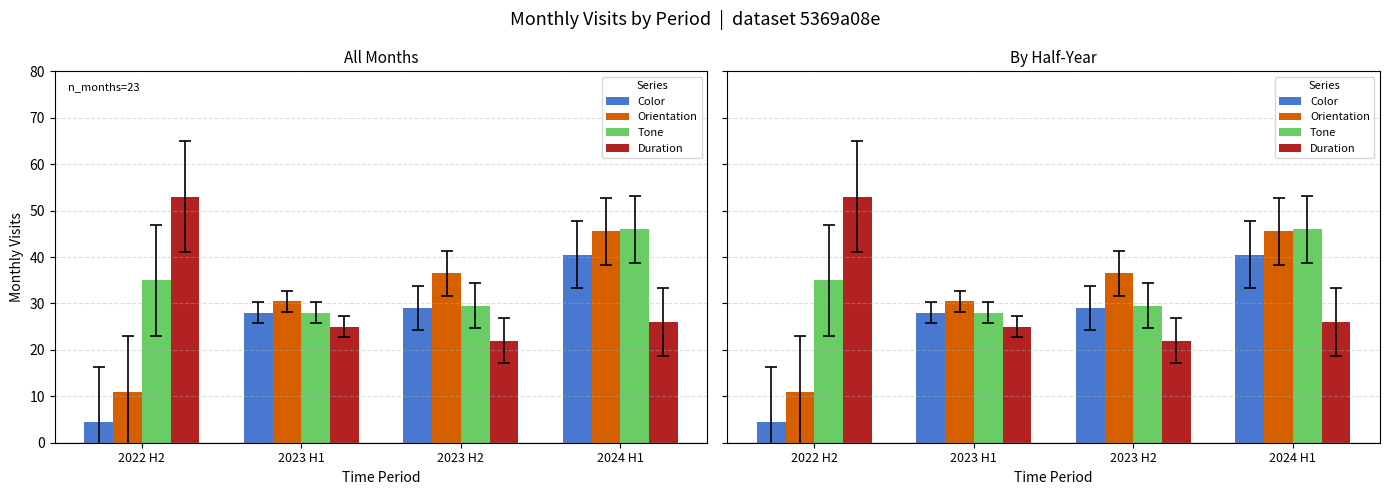

What is the highest value of the Duration series?

53.0